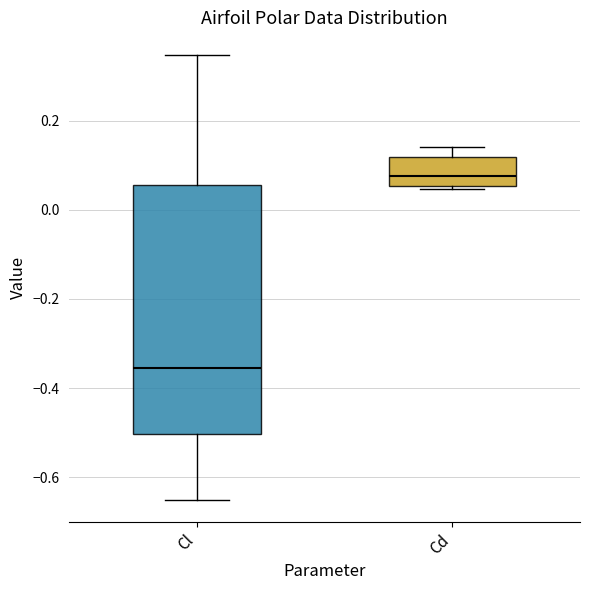

Which box's median line is the lowest?

Cl